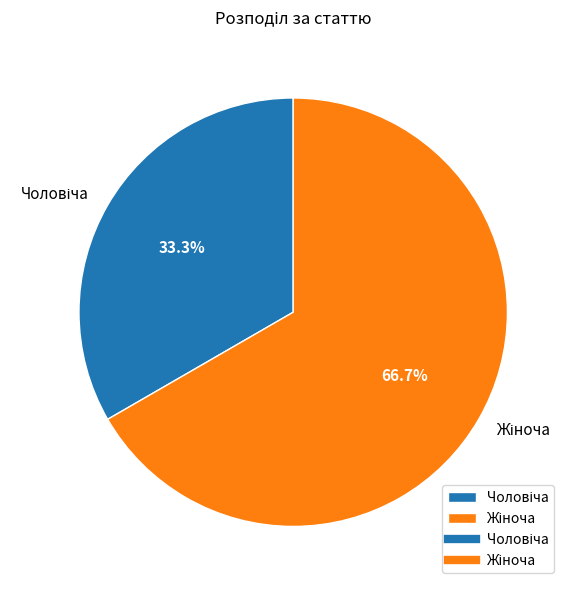

Is there any slice that represents more than half of the pie?

Yes